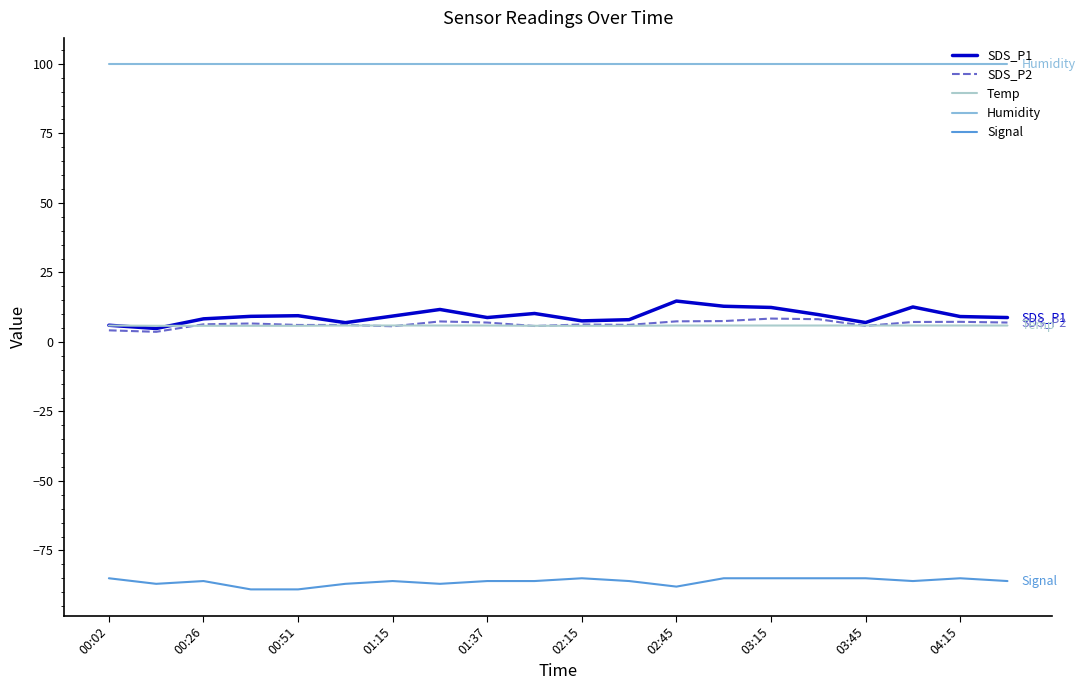

Which series has the largest total across all categories?

Humidity